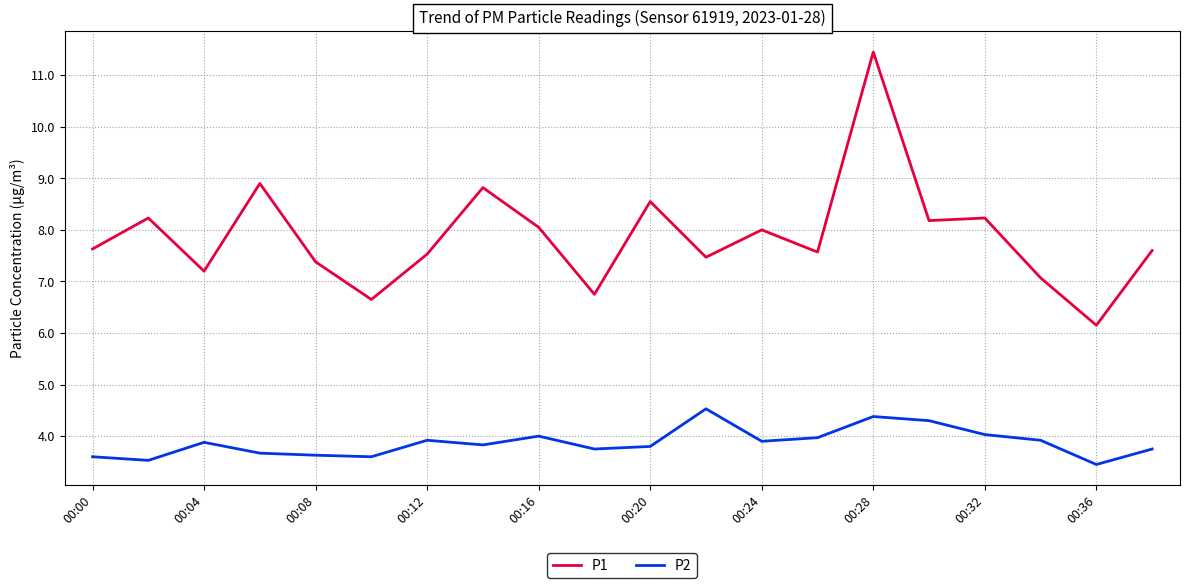

Rank the series by their maximum value, from lowest to highest.

P2, P1